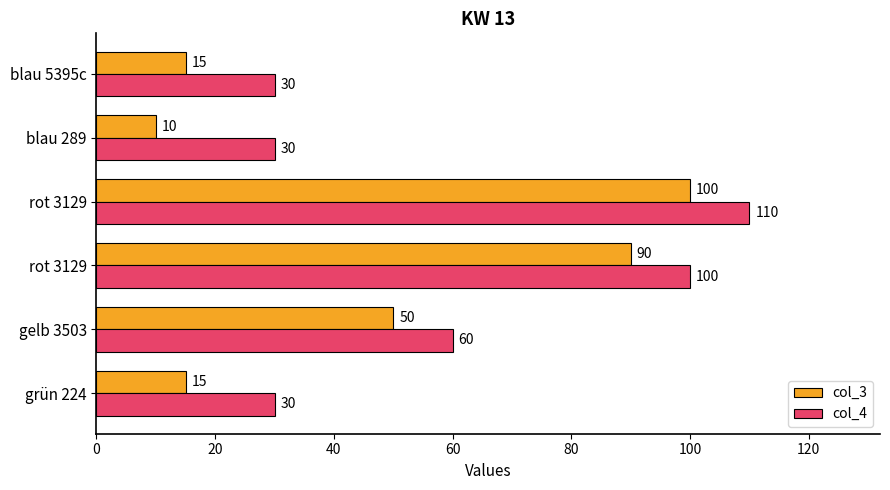

Count the number of categories in the chart.

6